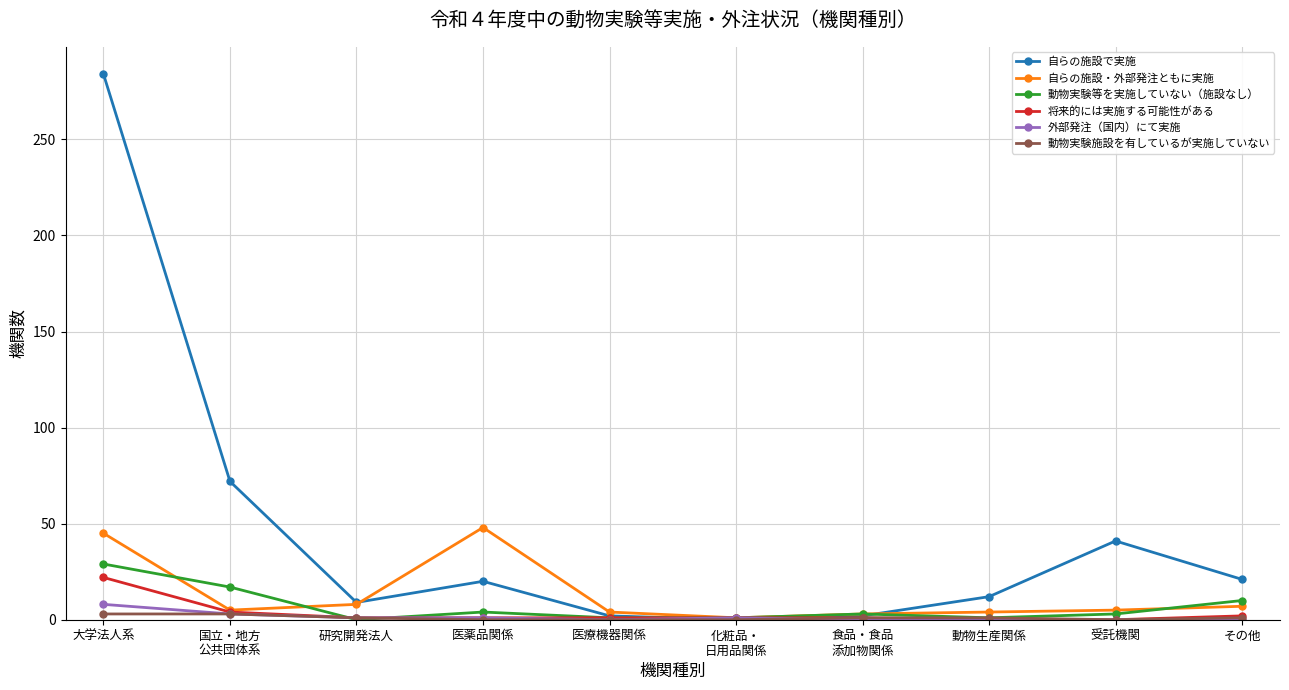

Does the chart have visible grid lines?

Yes